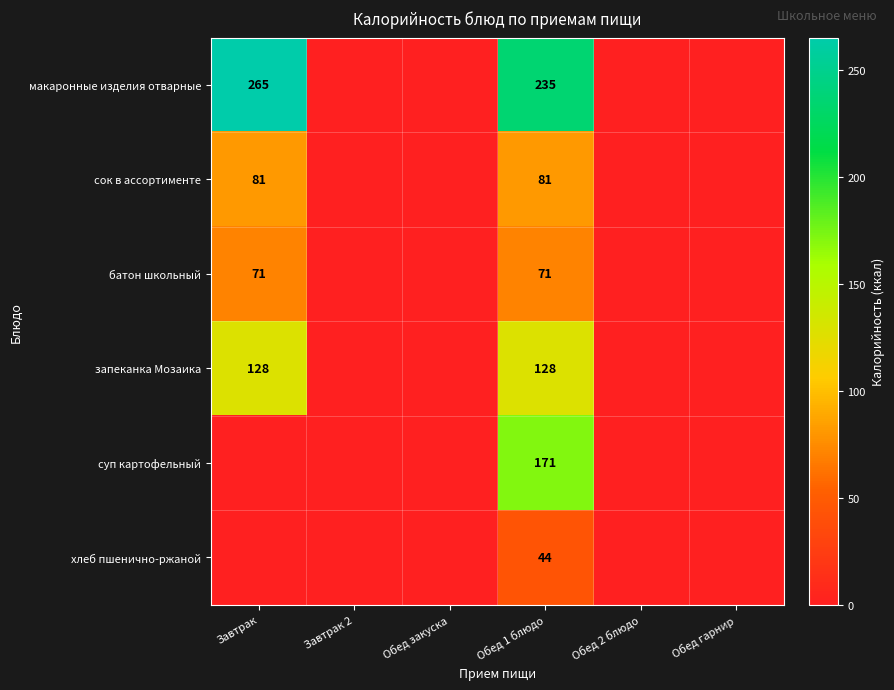

Is it true that хлеб пшенично-ржаной equals 44 at Обед 1 блюдо?

True